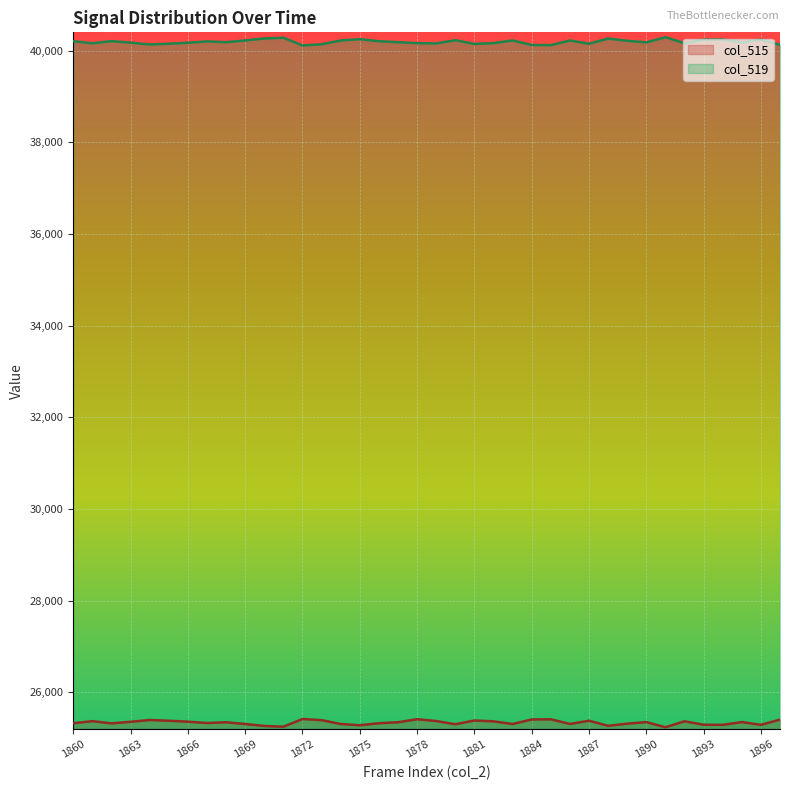

What is the difference between the maximum and minimum values in the col_519 series?

180